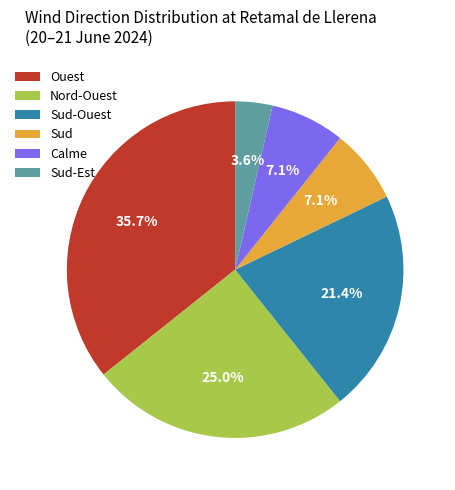

Is there any slice that represents more than half of the pie?

No